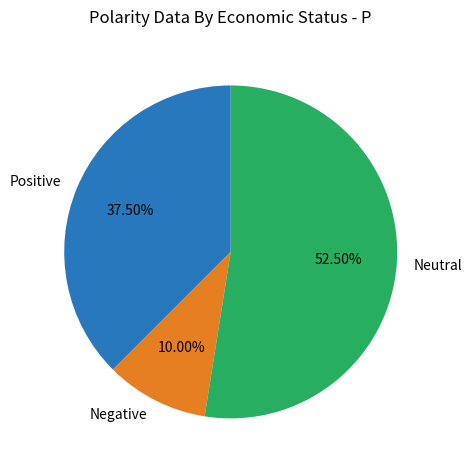

Rank the categories by value from highest to lowest.

Neutral, Positive, Negative